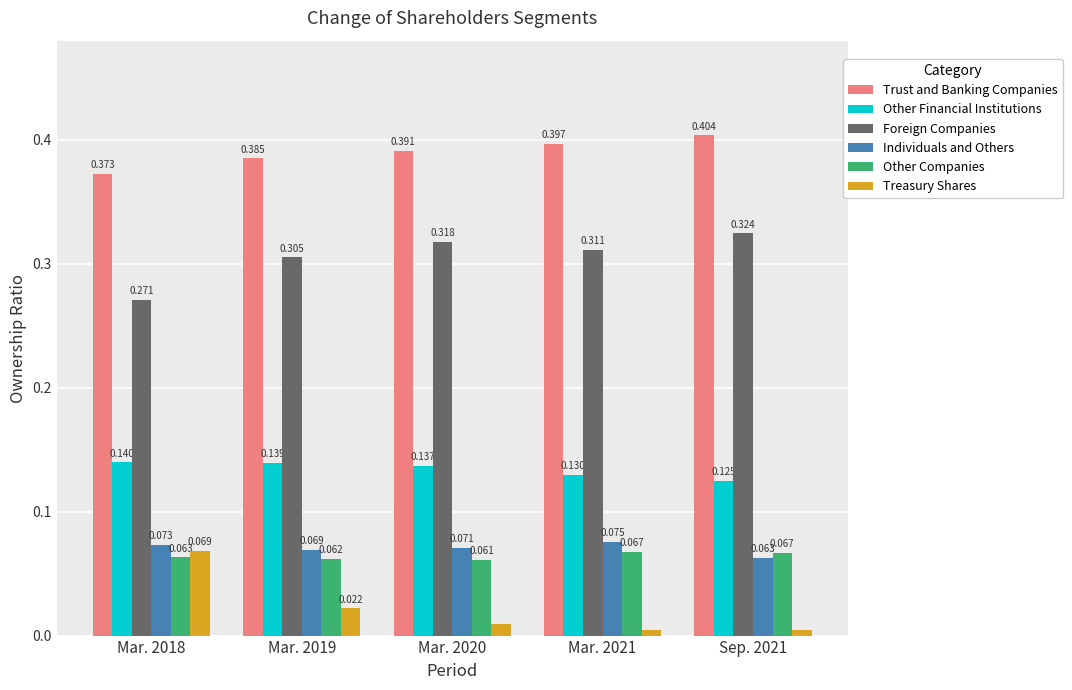

Rank the series at Mar. 2018 from lowest to highest value.

Other Companies, Treasury Shares, Individuals and Others, Other Financial Institutions, Foreign Companies, Trust and Banking Companies